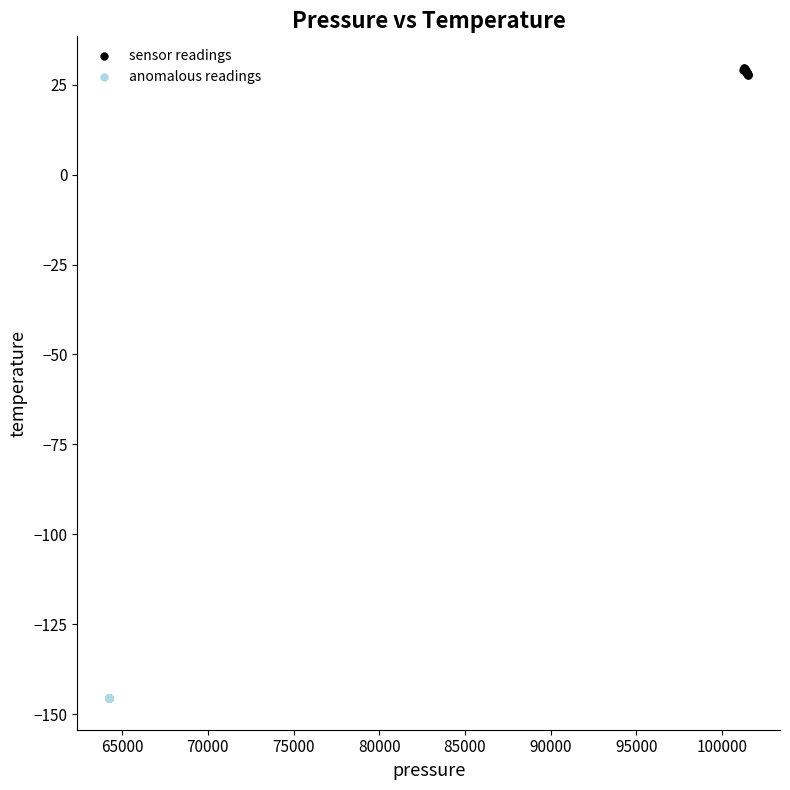

Which series contains the highest Y value?

sensor readings